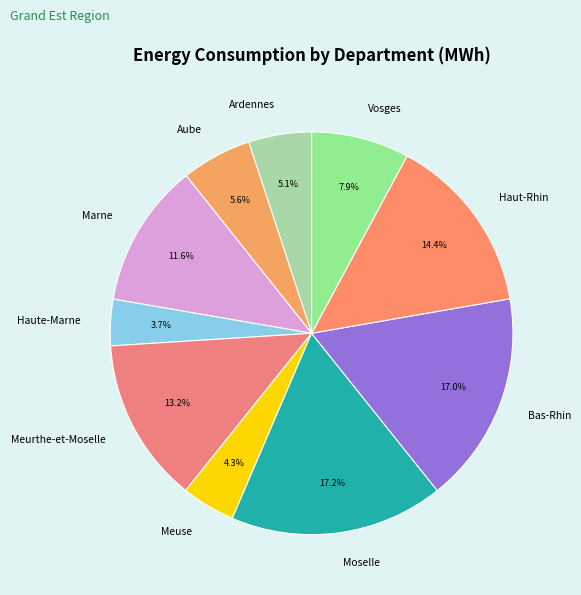

Combined, what portion of the pie is Moselle and Bas-Rhin?

34.2%